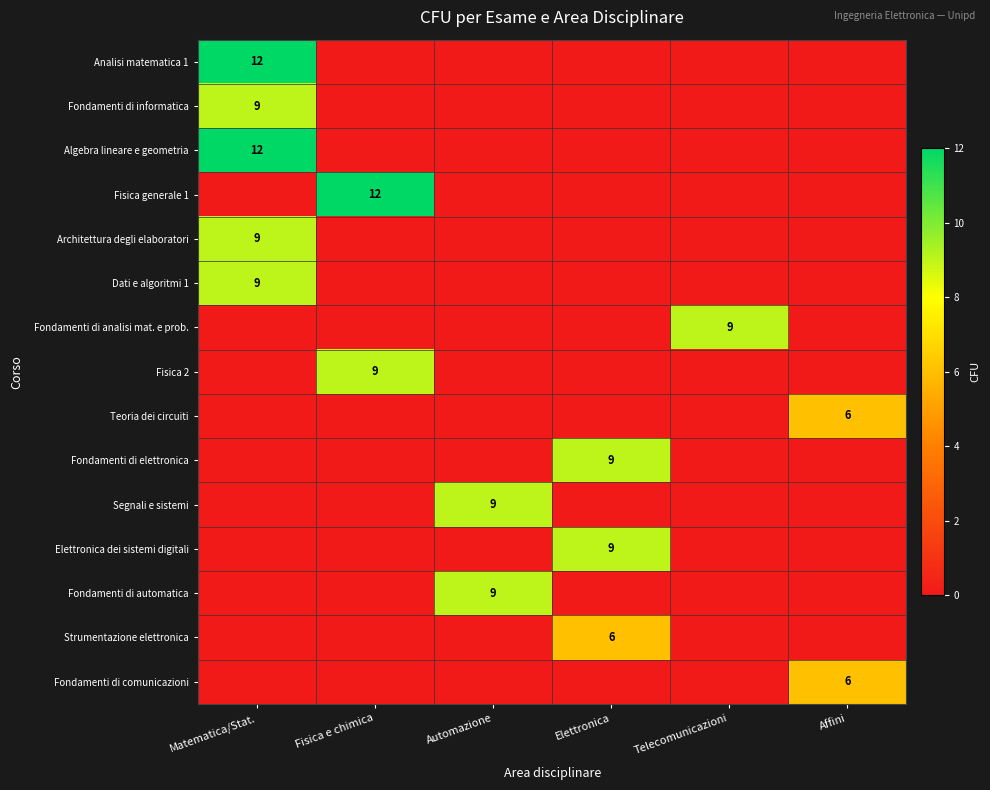

Rank the categories by Fondamenti di automatica value from highest to lowest.

Automazione, Matematica/Stat., Fisica e chimica, Elettronica, Telecomunicazioni, Affini